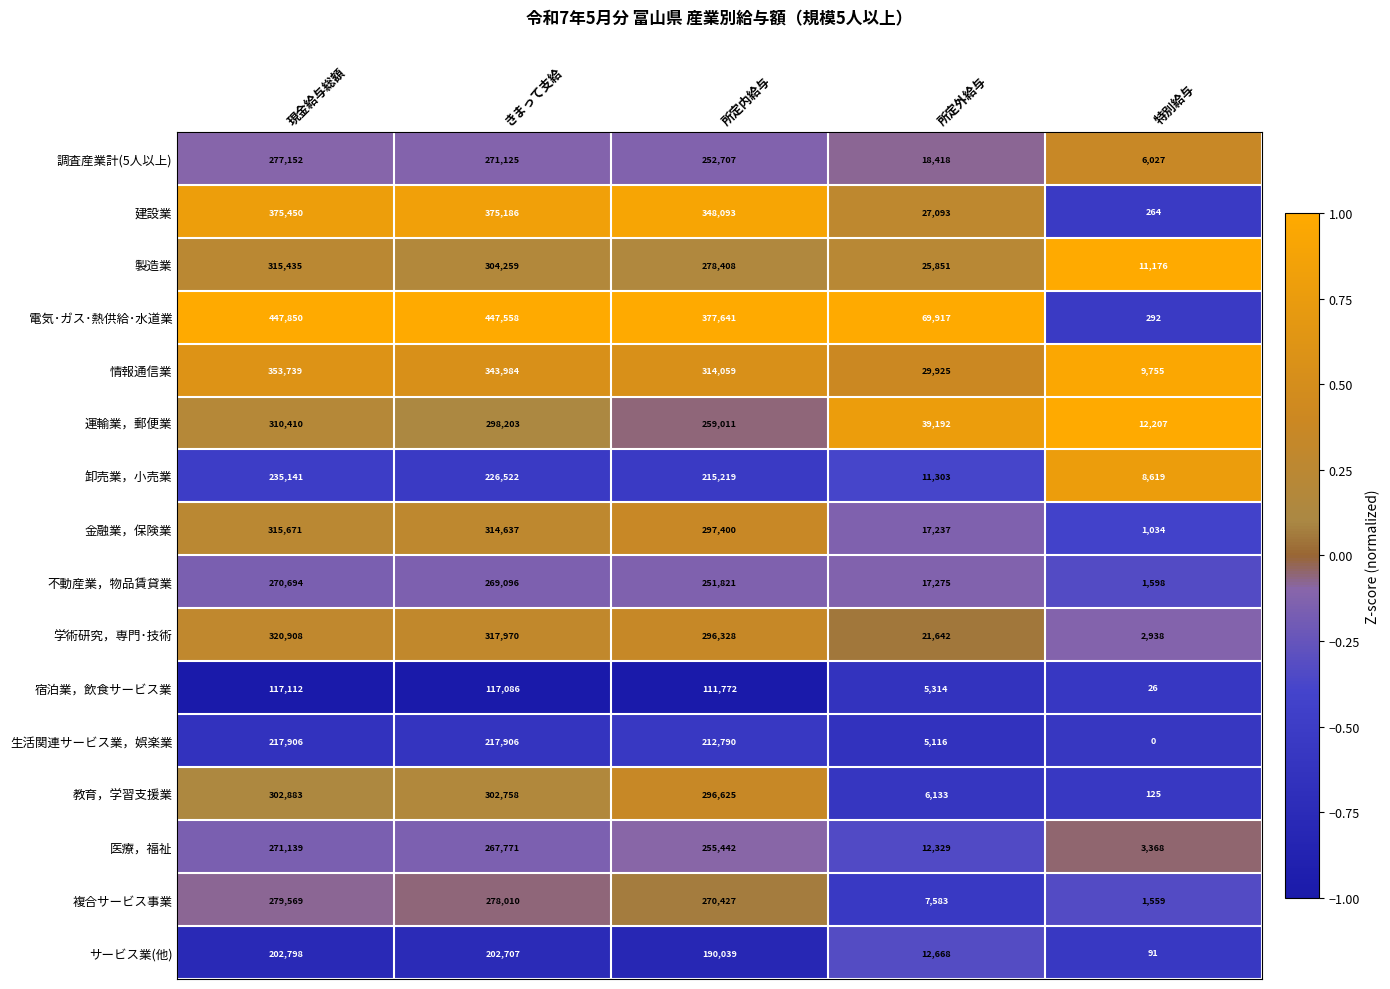

The value of 複合サービス事業 at きまって支給 is 278010. True or false?

True